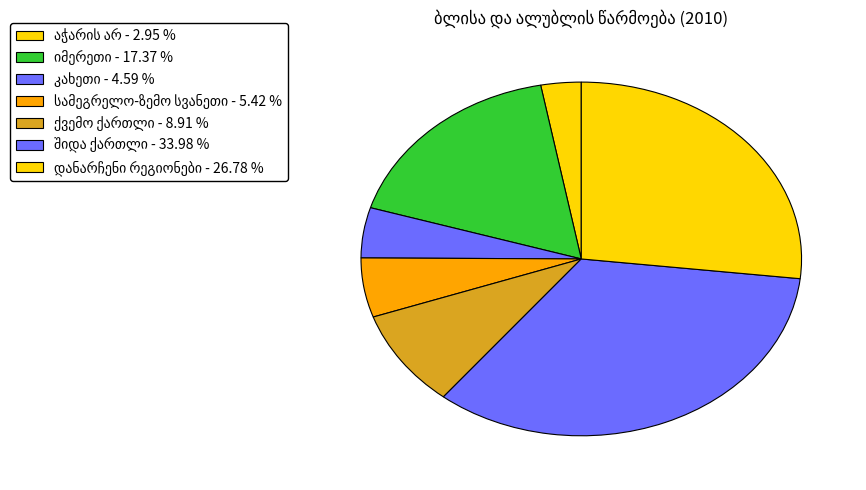

What is the total percentage of ქვემო ქართლი and შიდა ქართლი?

42.9%